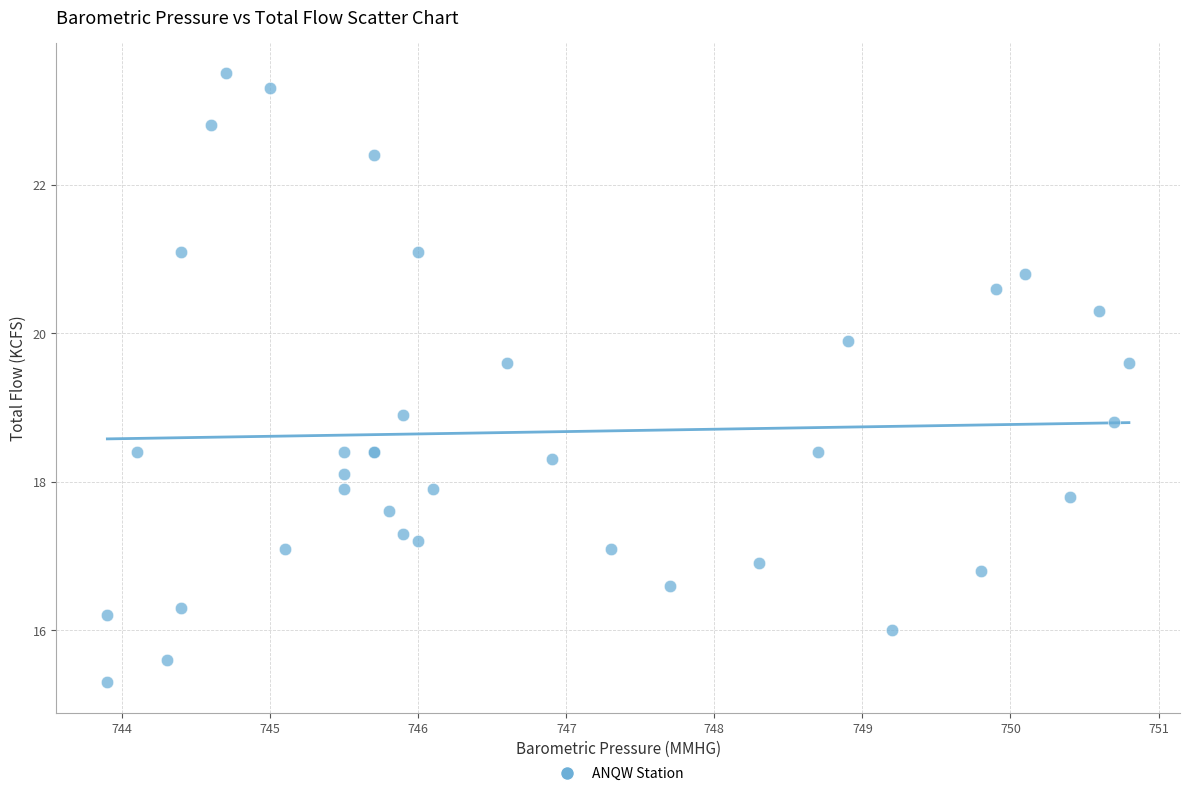

What Y value in the scatter plot is closest to 19?

18.9